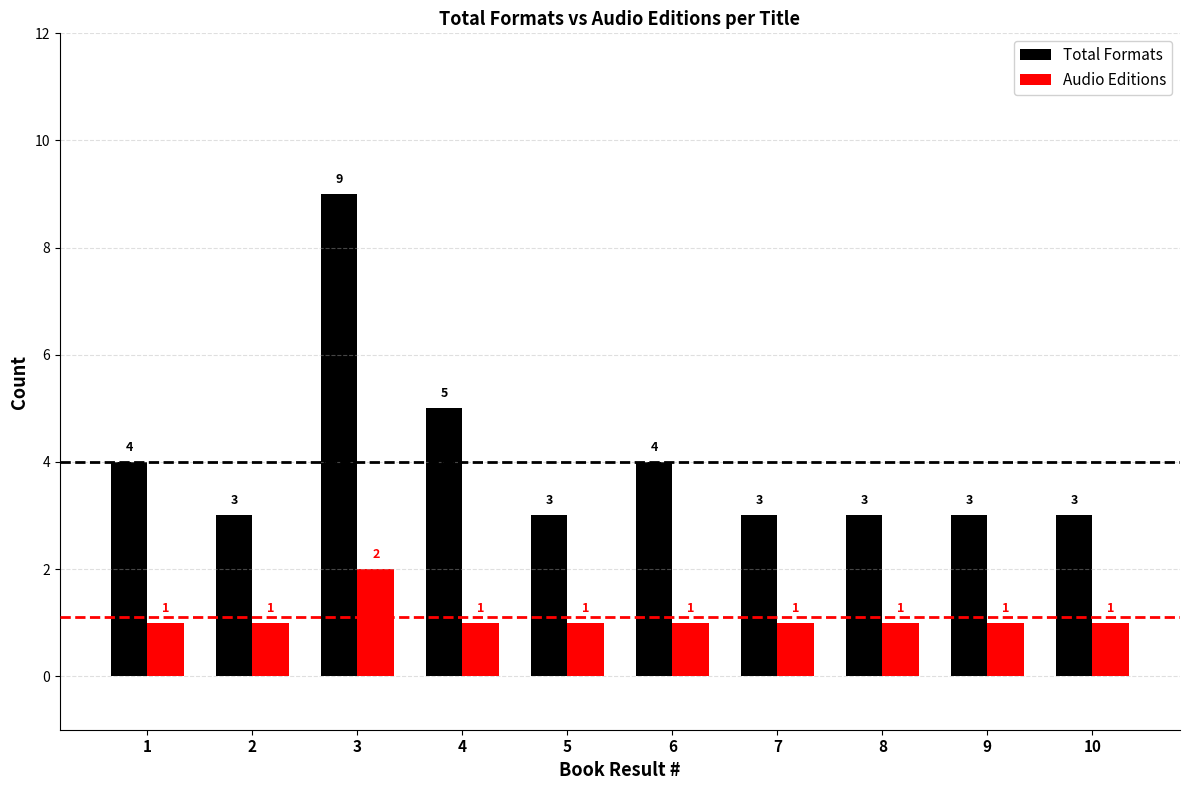

The value of Audio Editions at 9 is 1. True or false?

True